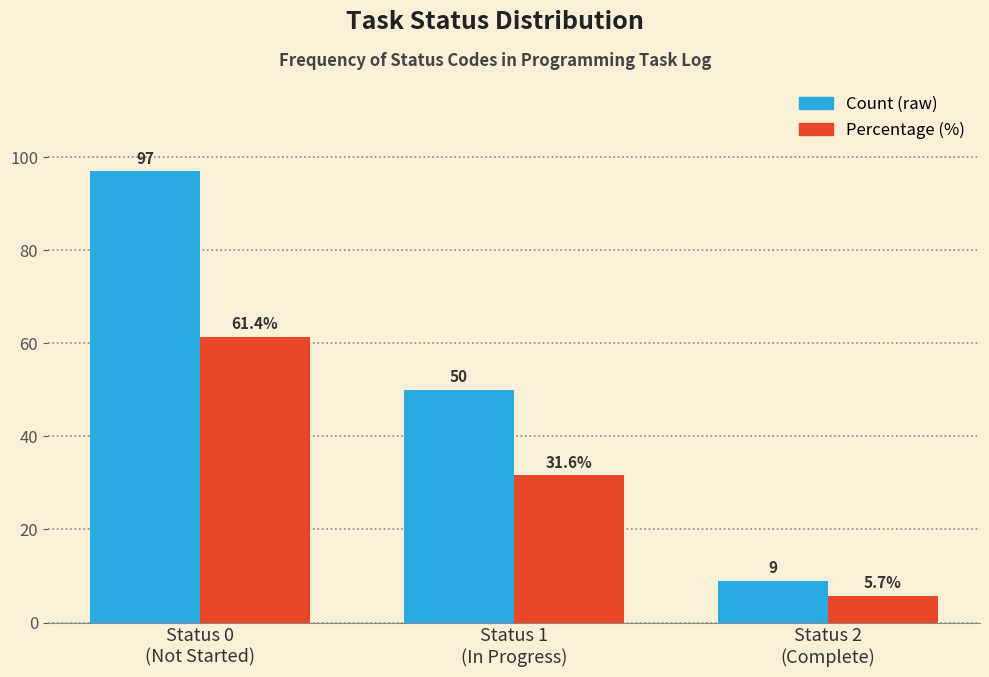

Reading left to right, what are all the values shown in this chart?

Count (raw): 97.0	50.0	9.0
Percentage (%): 61.4	31.6	5.7